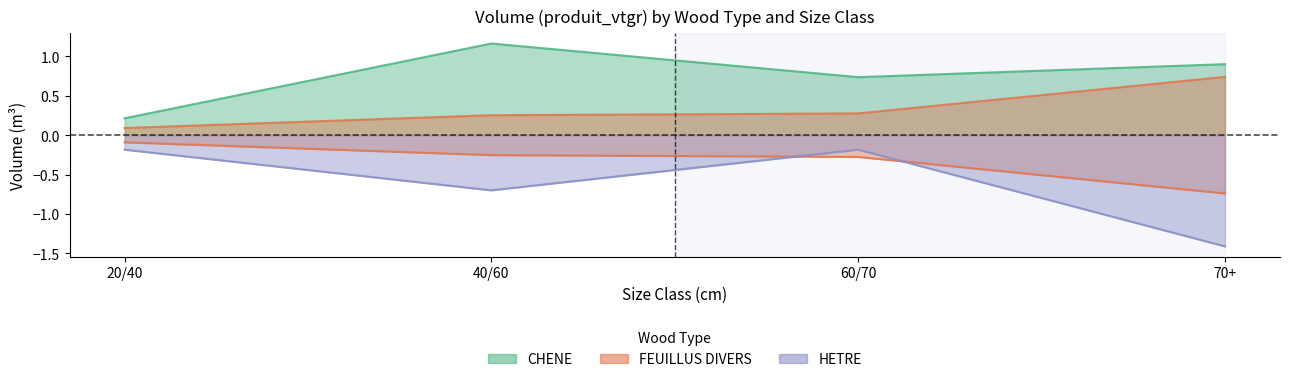

List the labels in order of HETRE value, largest first.

20/40, 60/70, 40/60, 70+